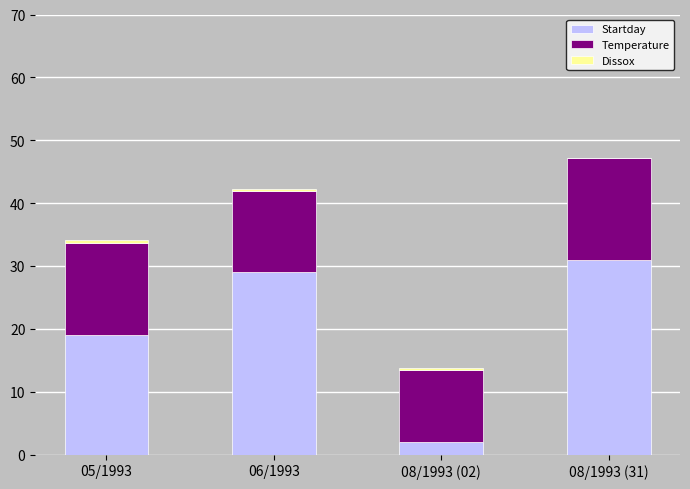

True or false: Startday has a value of 29.0 at 06/1993.

True